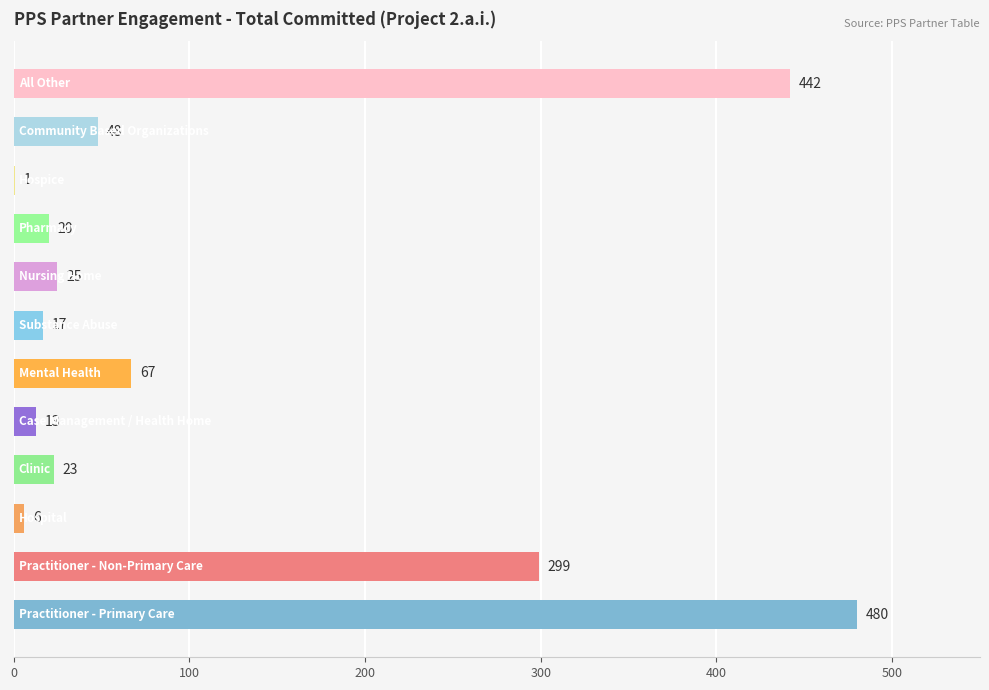

What is the sum of all values?

1441